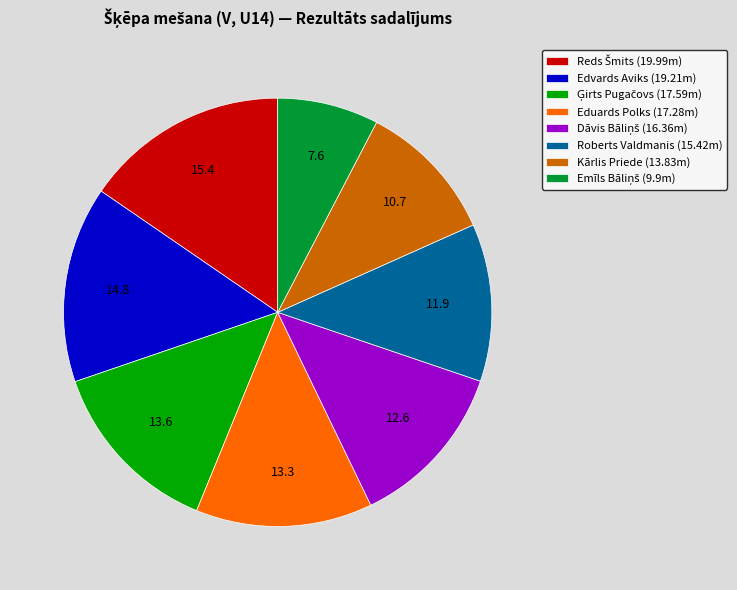

Is Kārlis Priede (13.83m) the majority of the pie?

No